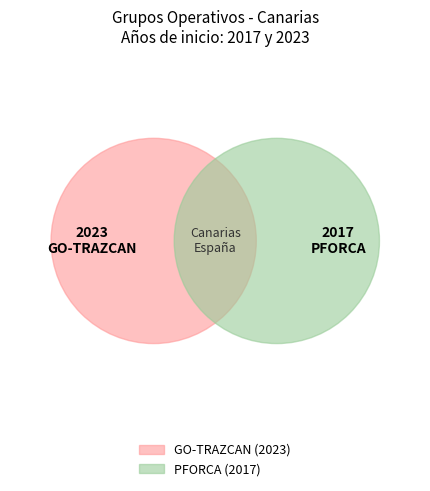

Does GO-TRAZCAN account for over 50% of the chart?

Yes